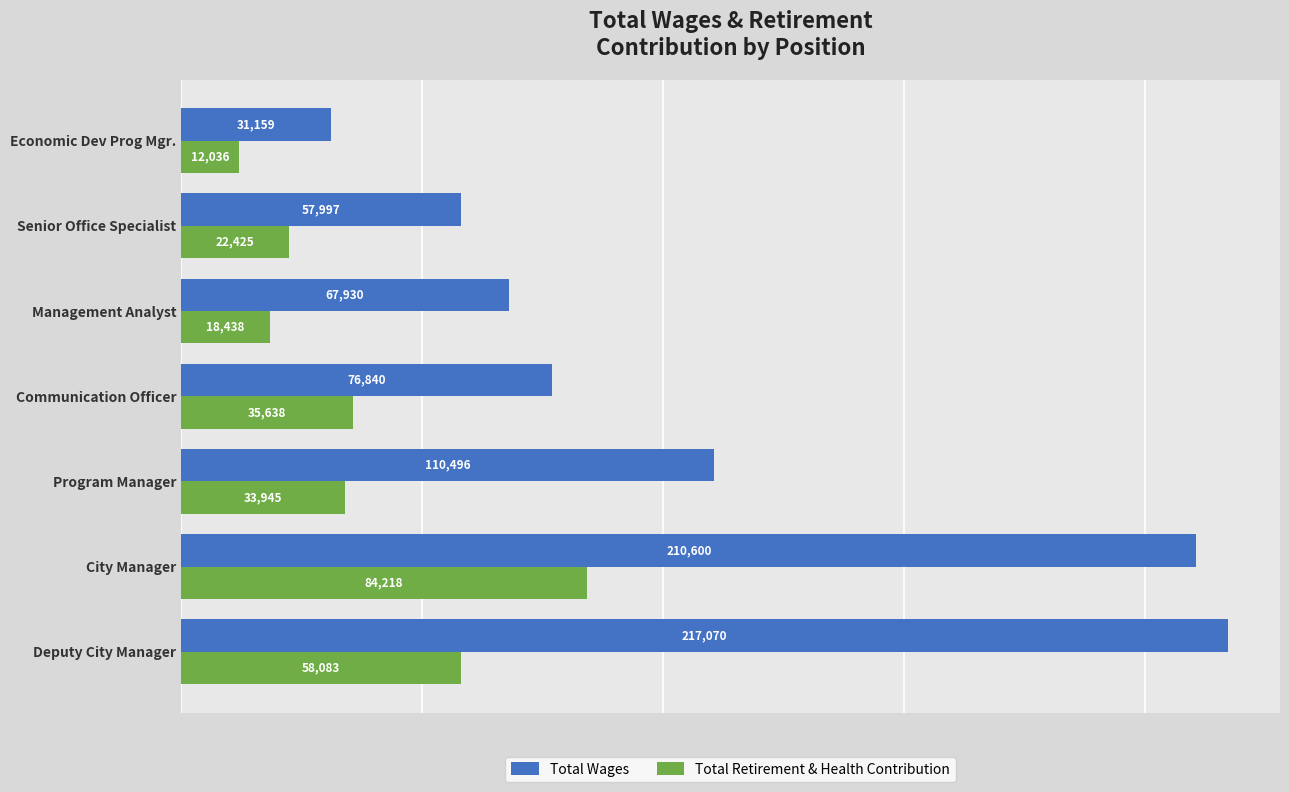

List the series in order of their overall mean, lowest first.

Total Retirement & Health Contribution, Total Wages